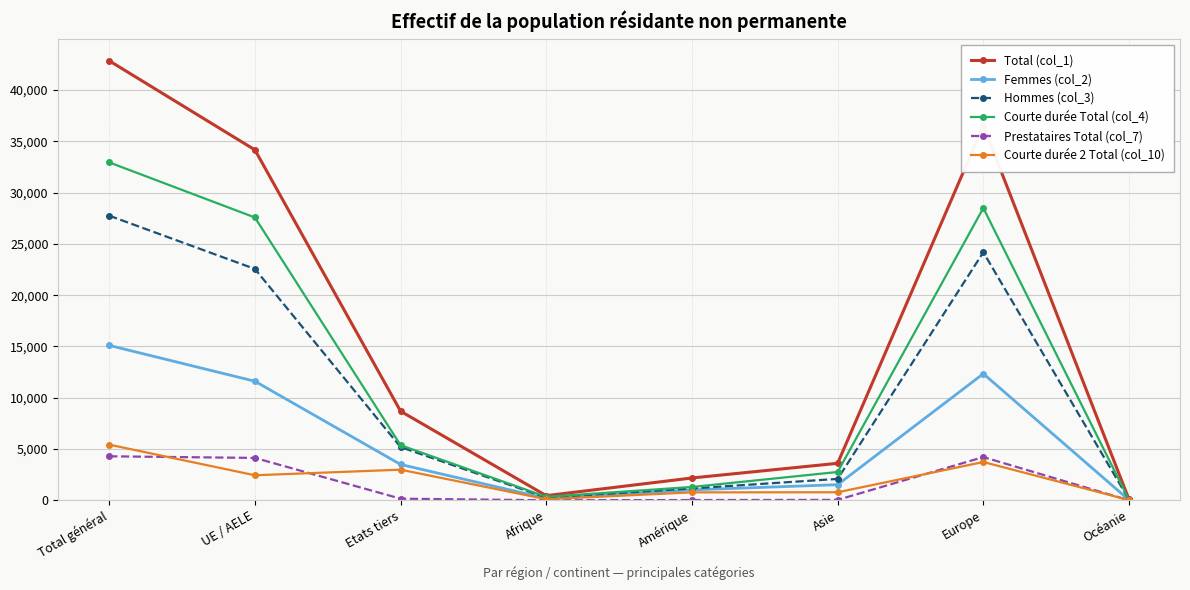

Which series has the largest range (max minus min)?

Total (col_1)